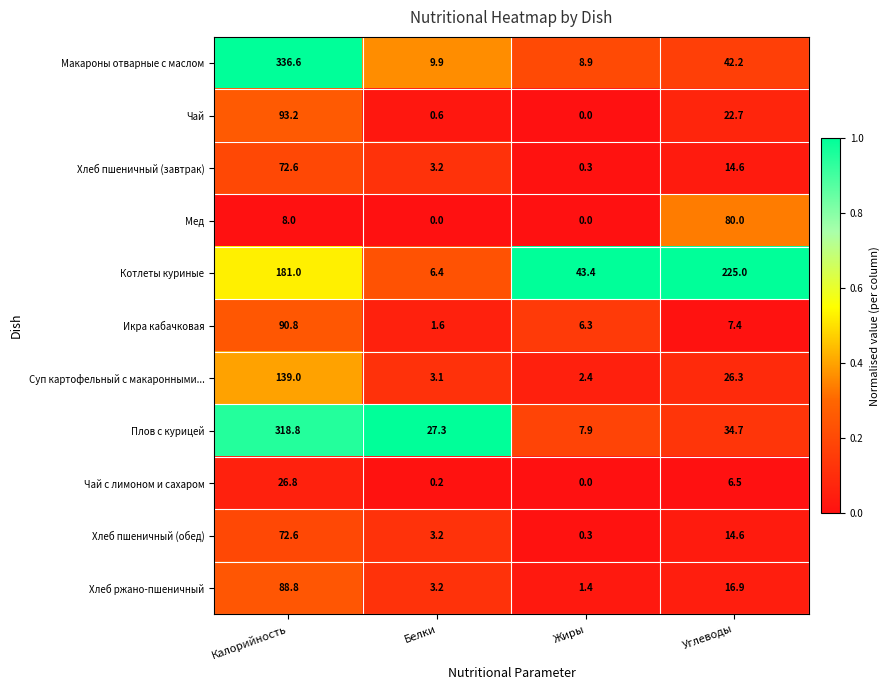

Between Жиры and Углеводы, which series saw the biggest shift?

Котлеты куриные